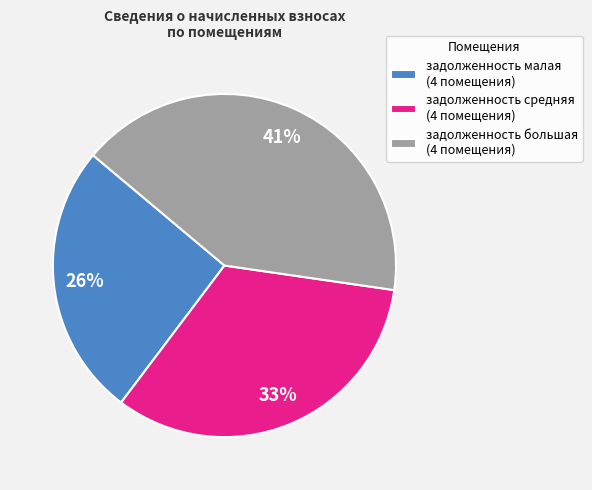

Rank the categories by value from highest to lowest.

задолженность большая (4 помещения), задолженность средняя (4 помещения), задолженность малая (4 помещения)